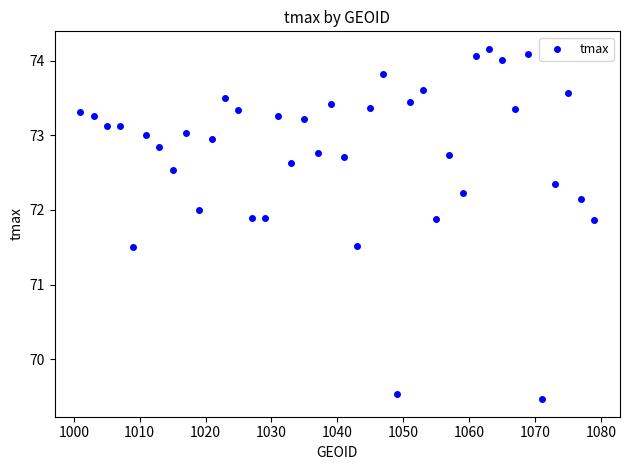

What is the range of Y values (max minus min)?

4.7